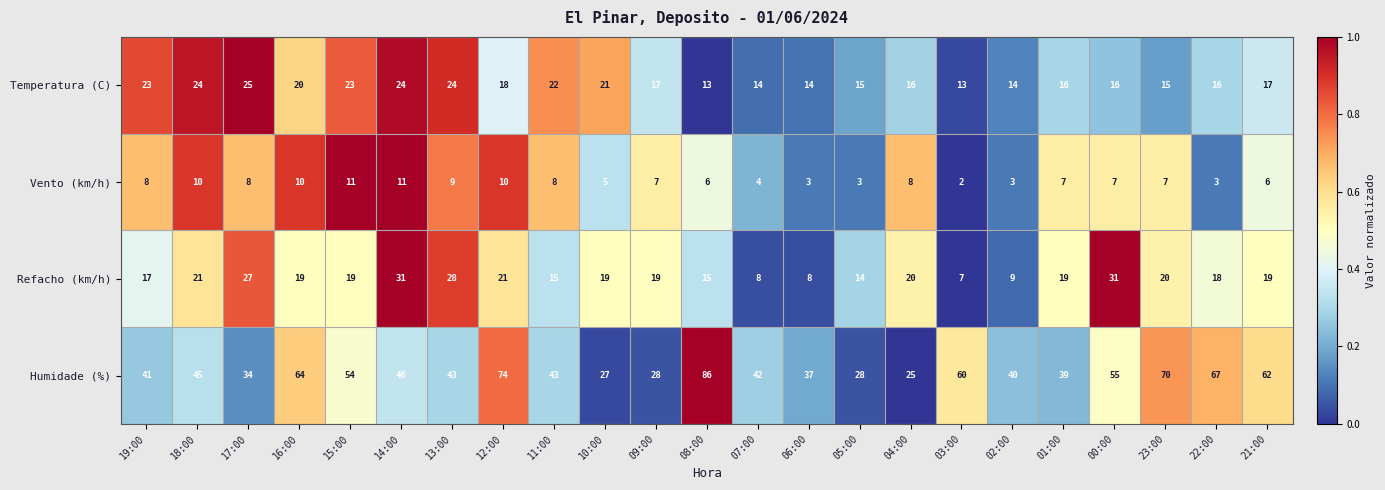

Which label corresponds to the largest value in the chart?

08:00